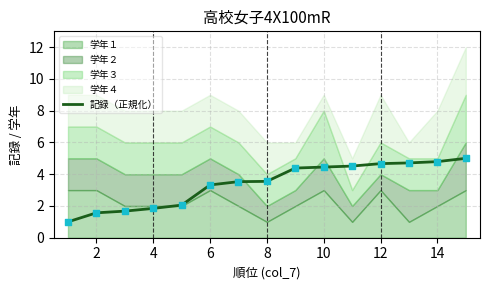

What is the highest value of the 記録（正規化） series?

5.0